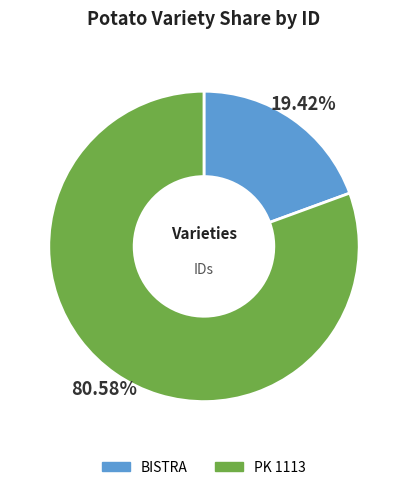

To the nearest percent, what is the combined percentage of PK 1113 and BISTRA?

100%